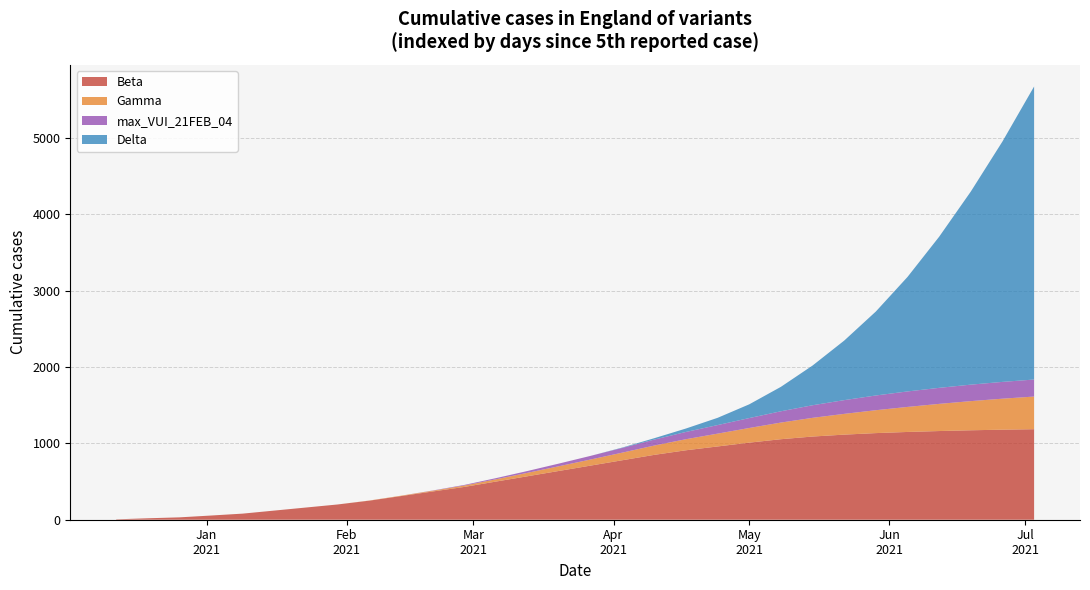

Reading left to right, extract all data points from this chart.

Beta: 5	19	31	55	80	120	160	200	250	310	370	430	500	570	640	710	780	850	910	960	1010	1055	1090	1115	1135	1150	1162	1172	1180	1186
Gamma: 0	0	0	0	0	0	0	0	2	5	10	18	30	45	62	80	100	122	145	168	192	218	245	272	300	328	356	382	406	428
max_VUI_21FEB_04: 0	0	0	0	0	0	0	0	0	0	3	8	15	24	35	48	62	78	95	112	130	148	165	180	193	203	210	216	220	223
Delta: 0	0	0	0	0	0	0	0	0	0	0	0	0	0	0	0	5	18	45	95	180	320	520	780	1100	1500	1980	2530	3150	3840